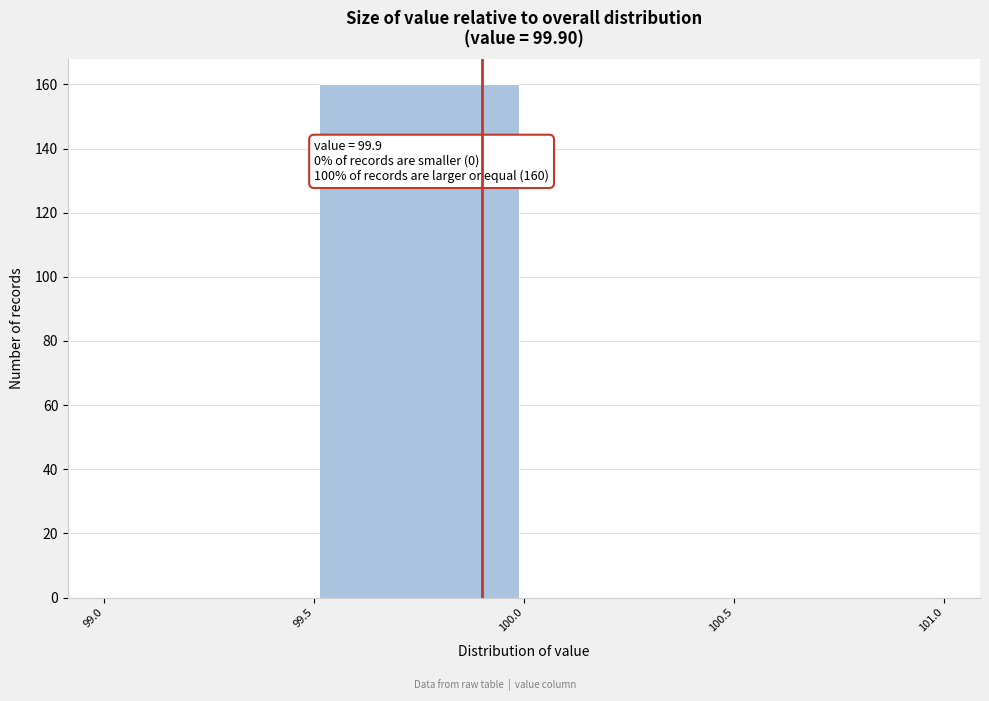

Over which range of the x-axis is the bar tallest?

99.5 to 100.0